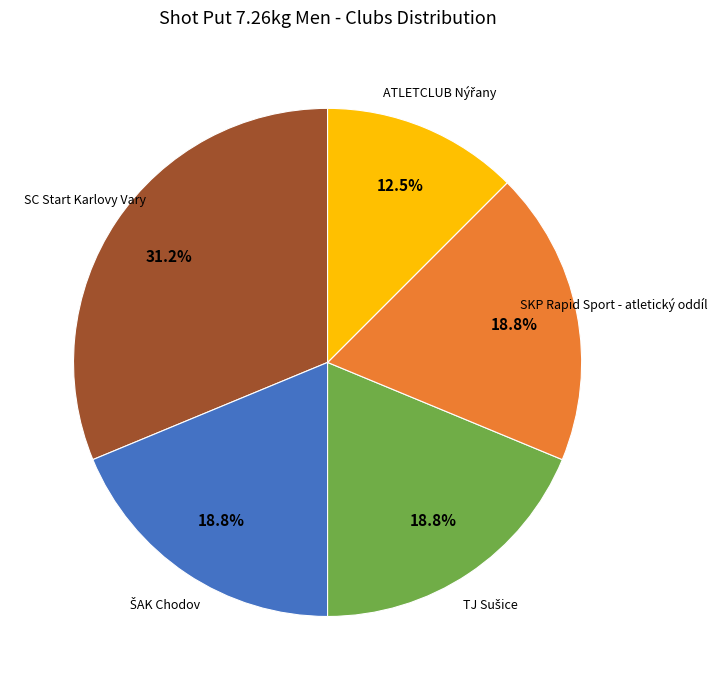

What portion of the pie excludes SC Start Karlovy Vary?

68.8%